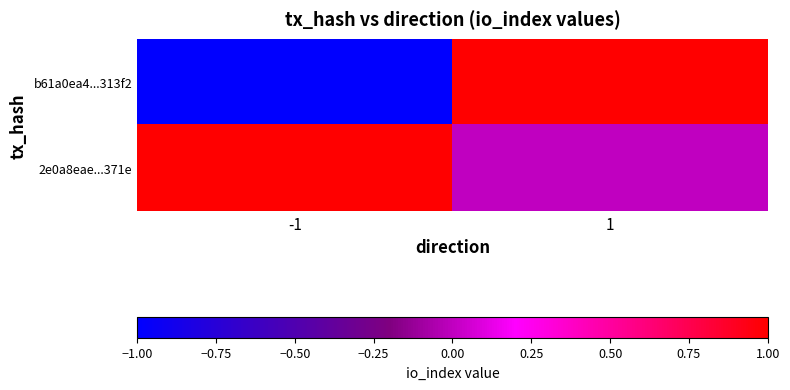

Rank the series at -1 from highest to lowest value.

2e0a8eae...371e, b61a0ea4...313f2